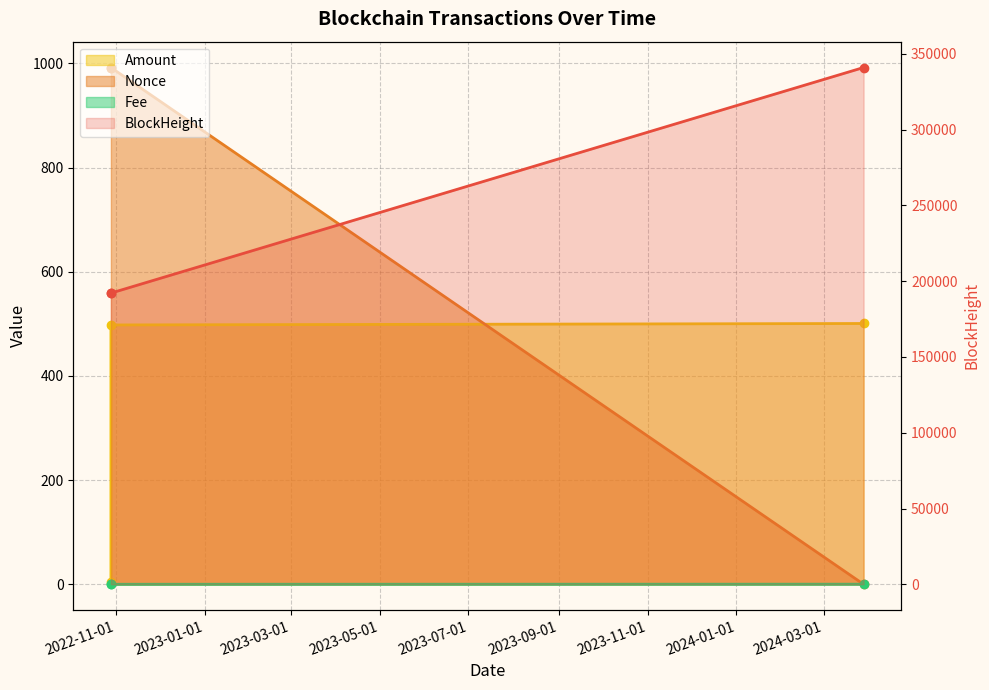

What is the sum of all Fee values?

0.3